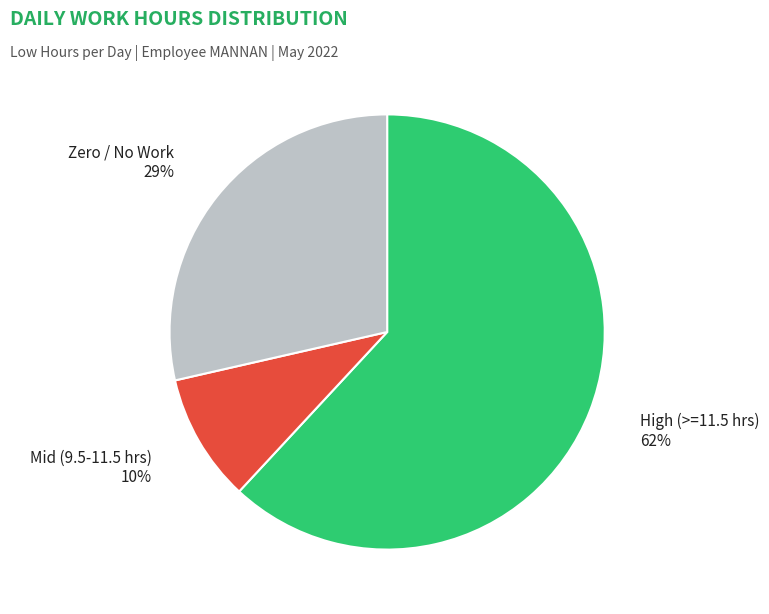

How many segments does this pie chart have?

3